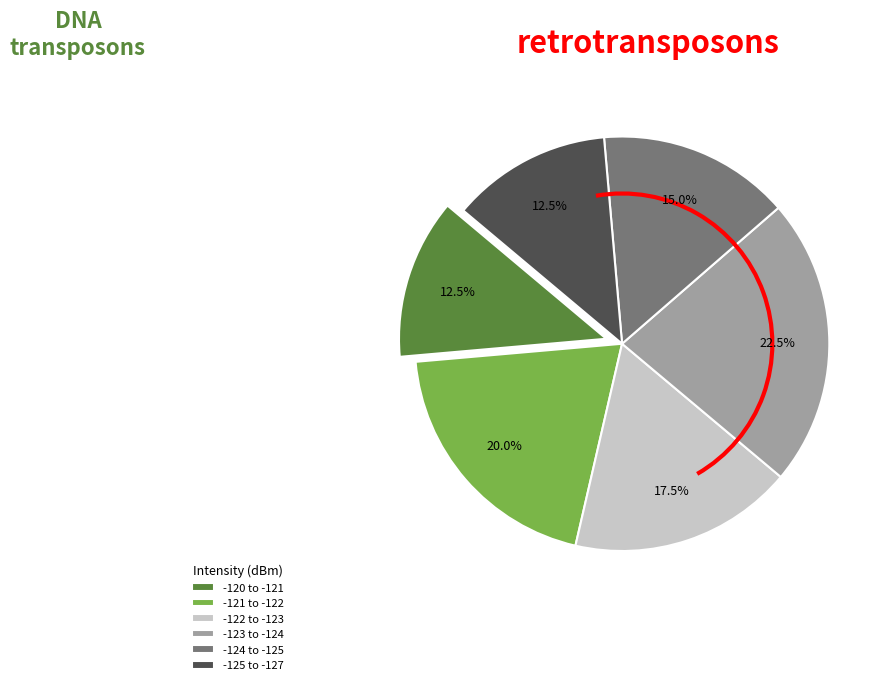

What is the largest slice in the pie chart?

-123 to -124